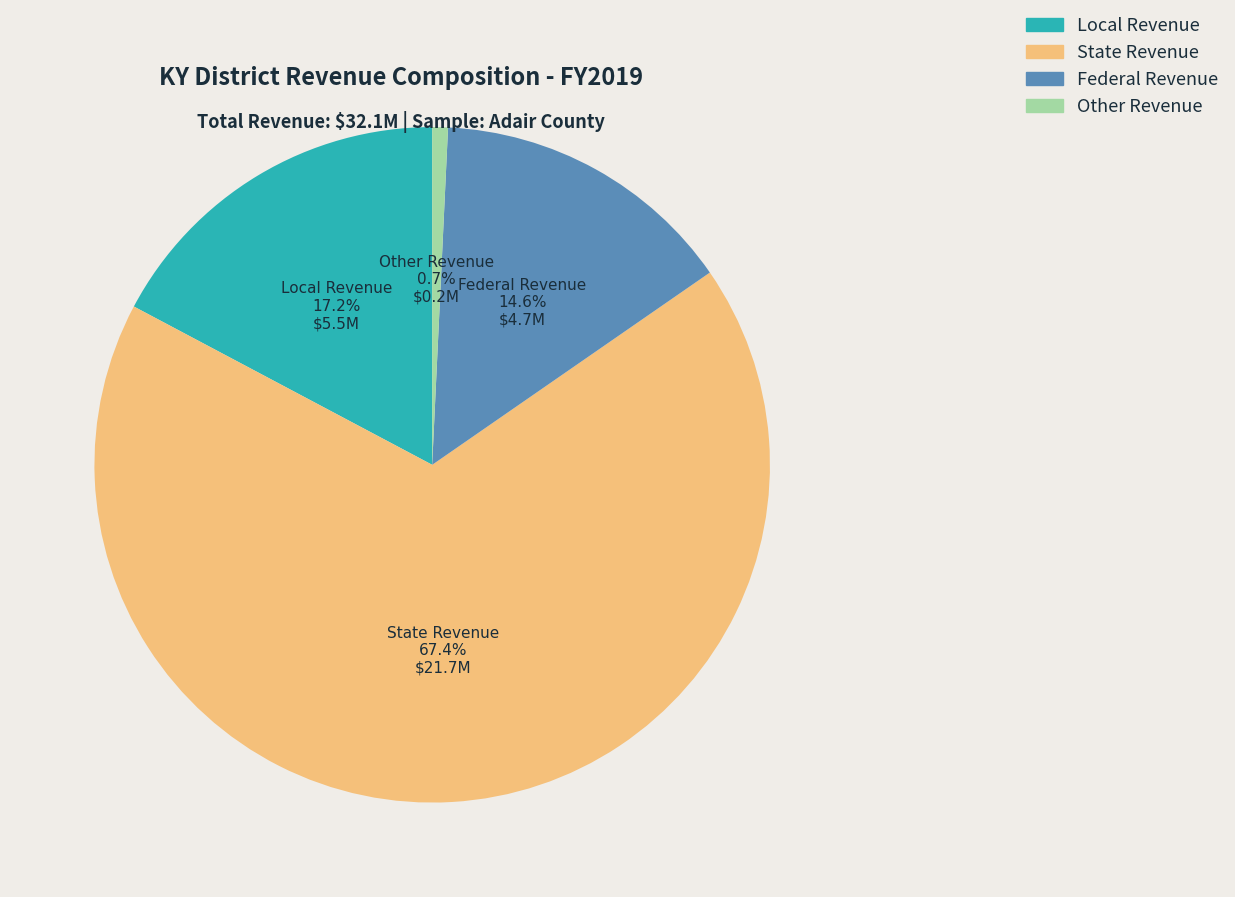

To the nearest percent, what is the average slice percentage?

25%